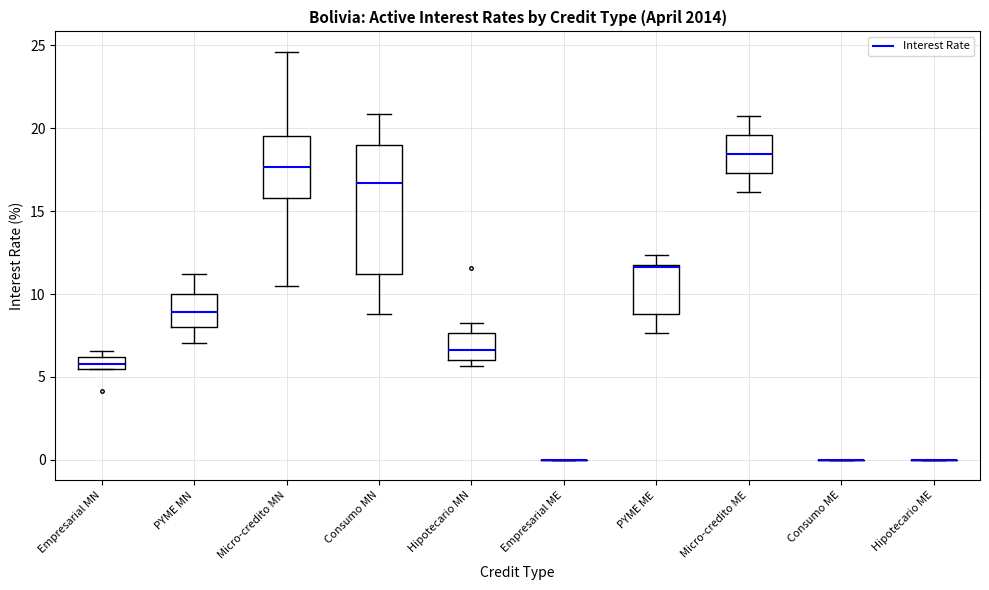

Reading left to right, read every box against the y-axis: the position of its median line, the range the box covers, and the ends of its whiskers. The values are not printed on the chart, so give them approximately, as read against the axis.

Empresarial MN: median 6.0 (inside the box), box 5.5 to 6.0, whiskers 5.5 to 6.5
PYME MN: median 9.0, box 8.0 to 10.0, whiskers 7.0 to 11.0
Micro-credito MN: median 17.5, box 16.0 to 19.5, whiskers 10.5 to 24.5
Consumo MN: median 16.5, box 11.0 to 19.0, whiskers 9.0 to 21.0
Hipotecario MN: median 6.5, box 6.0 to 7.5, whiskers 5.5 to 8.5
Empresarial ME: box collapsed to a line at 0.0, whiskers 0.0 to 0.0
PYME ME: median 11.5, box 9.0 to 11.5, whiskers 7.5 to 12.5
Micro-credito ME: median 18.5, box 17.5 to 19.5, whiskers 16.0 to 20.5
Consumo ME: box collapsed to a line at 0.0, whiskers 0.0 to 0.0
Hipotecario ME: box collapsed to a line at 0.0, whiskers 0.0 to 0.0